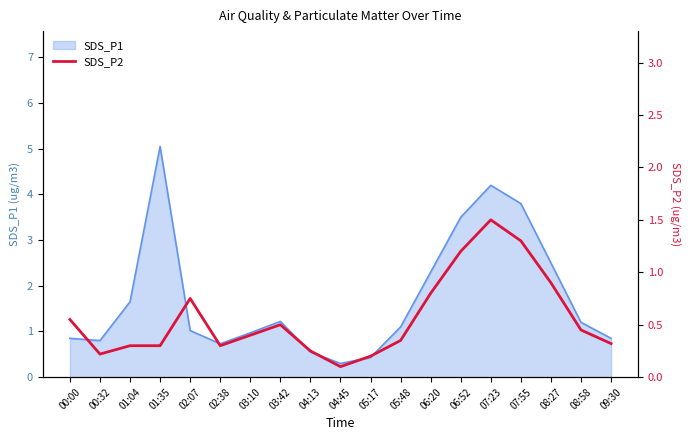

What is the lowest value of the SDS_P1 series?

0.3